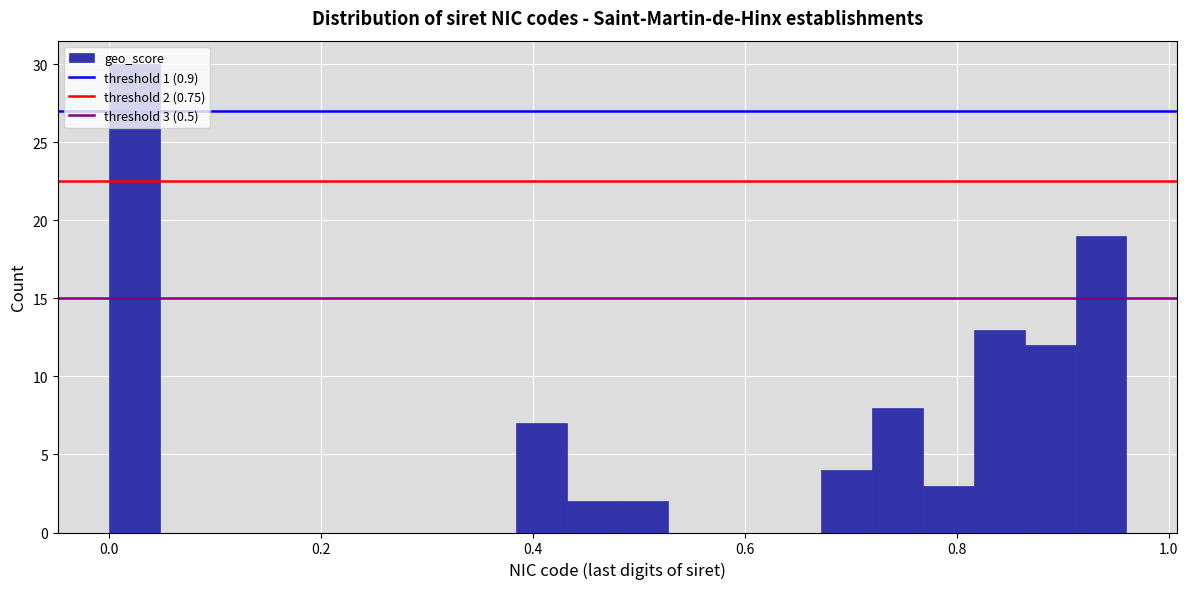

Read against the x-axis, roughly where is the centre of the tallest bar?

0.02